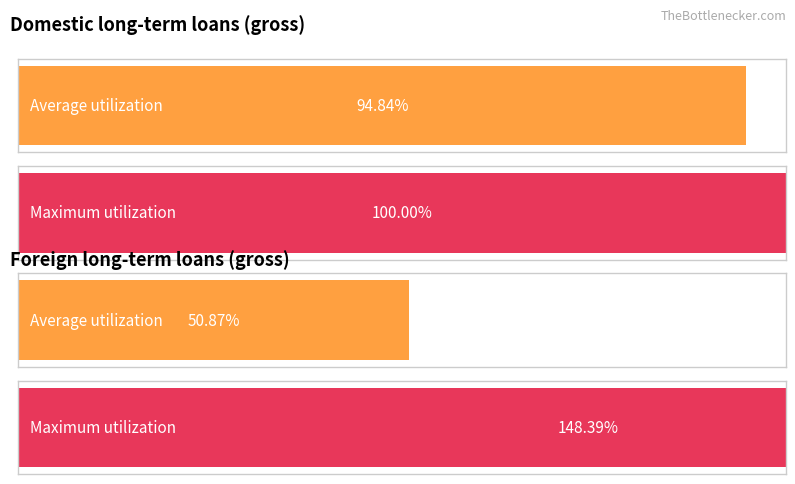

How many categories are shown in the chart?

2